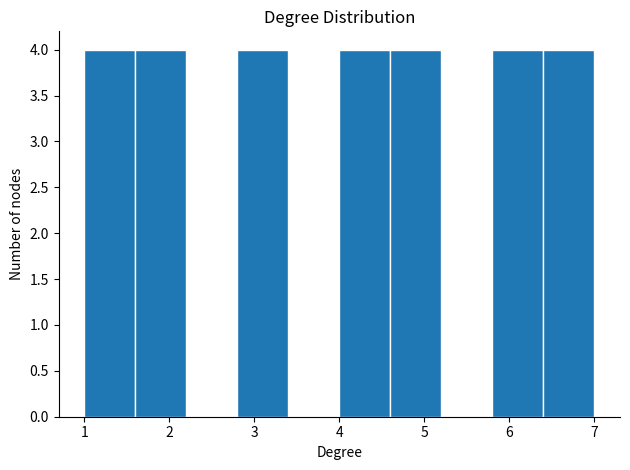

What is the height of the bar covering 5.8 to 6.4 on the x-axis? The values are not printed on the chart, so give them approximately, as read against the axis.

4